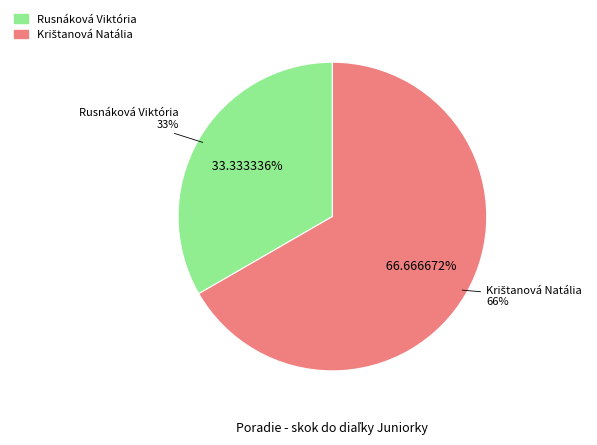

Does any single category account for the majority?

Yes